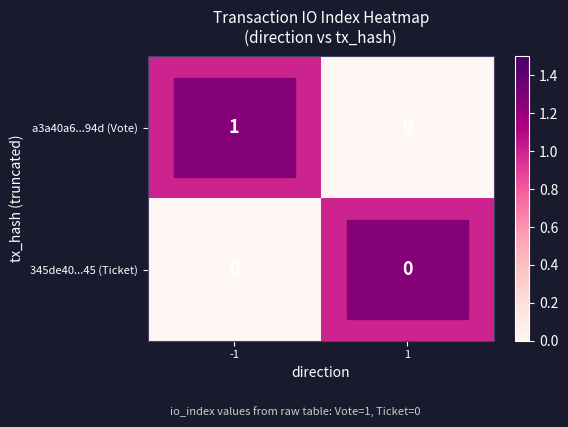

List the series in order of their peak value, highest first.

a3a40a6...94d (Vote), 345de40...45 (Ticket)